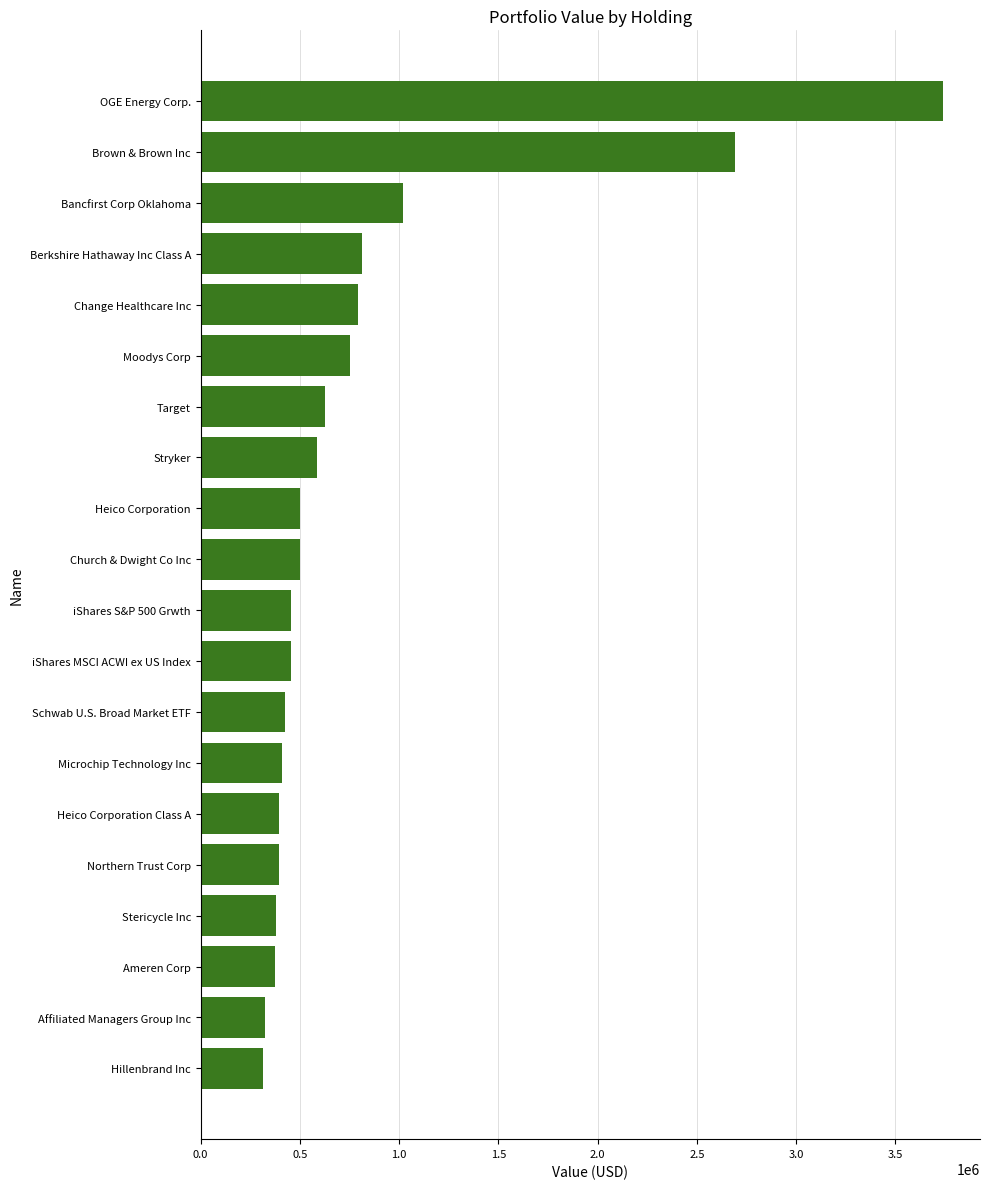

At which category does the chart reach its peak across all series?

OGE Energy Corp.